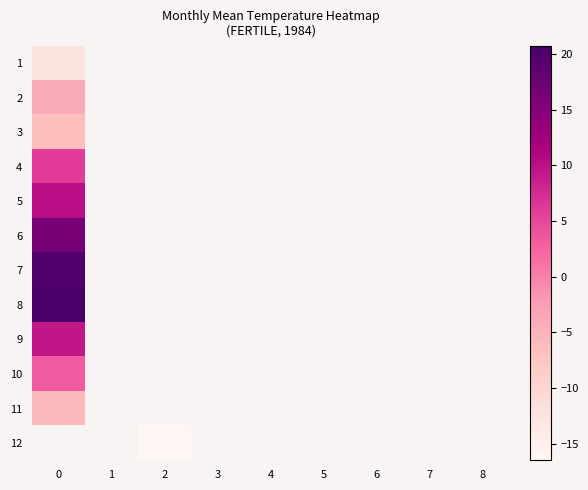

How many values in 6 are above zero?

1